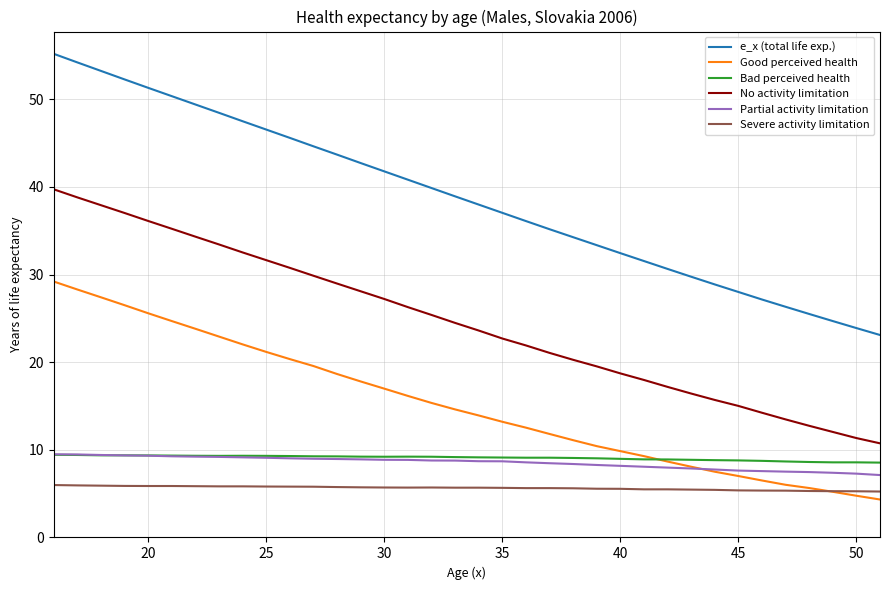

True or false: Severe activity limitation and e_x (total life exp.) intersect in this chart.

False